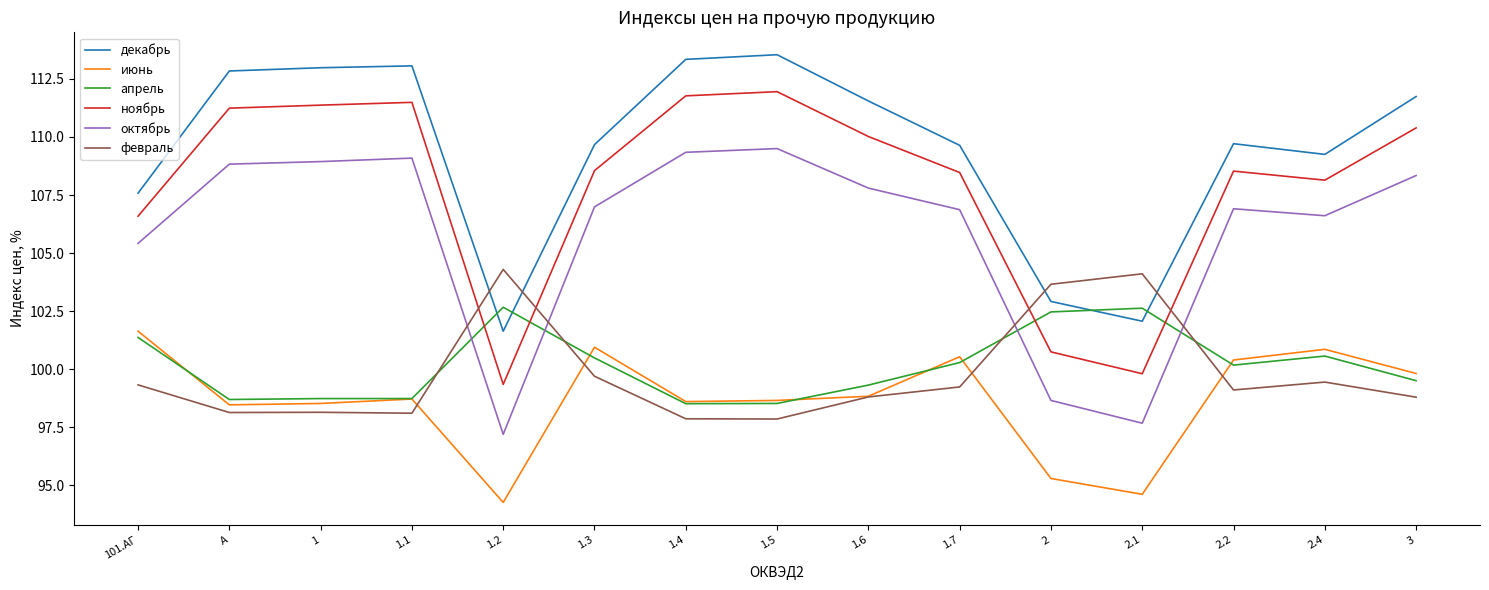

Read the декабрь value at 1.7.

109.6